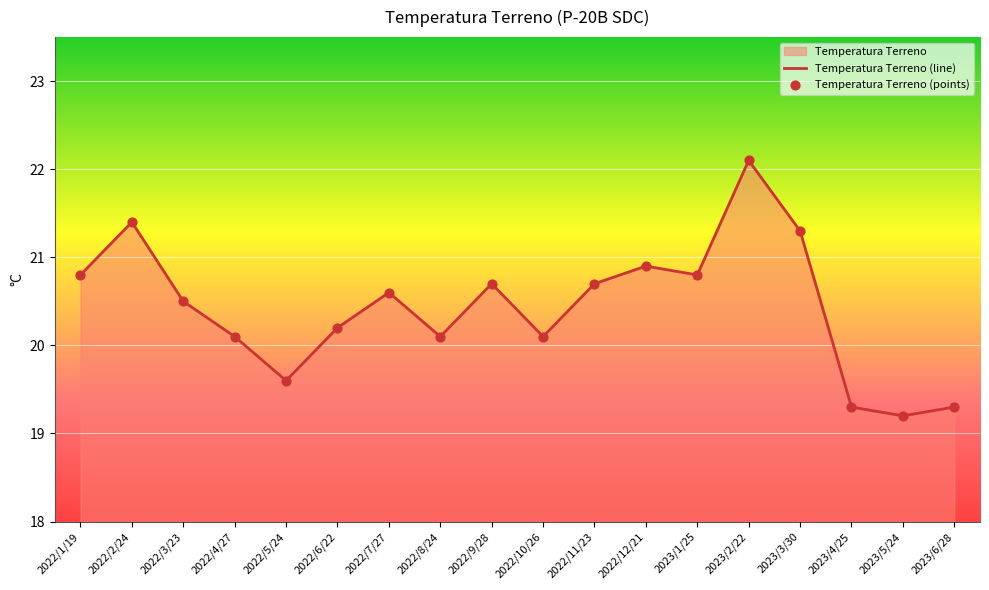

Between 2022/9/28 and 2022/8/24, which is larger?

2022/9/28